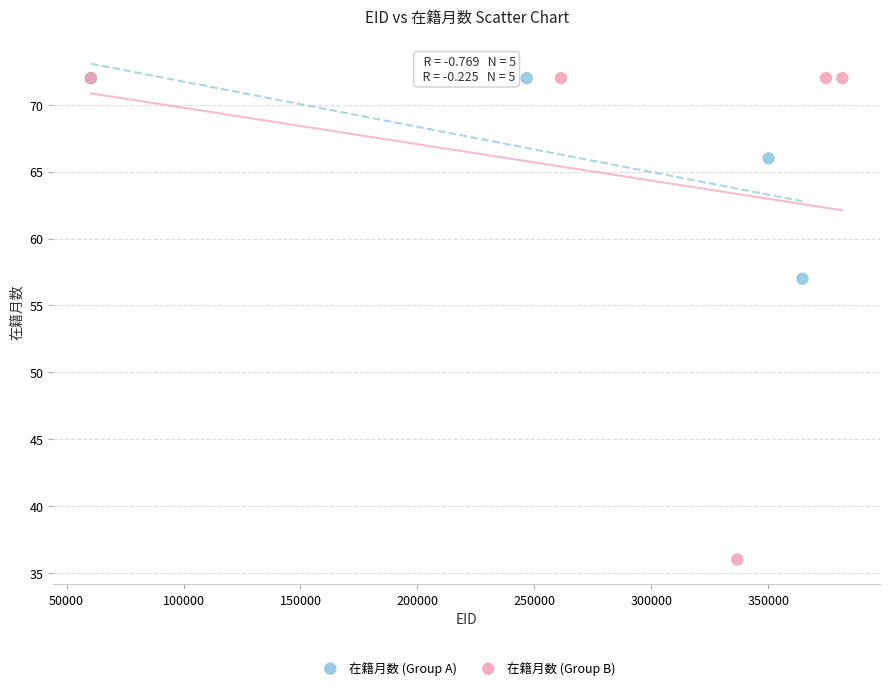

Which series has the widest spread of Y values?

在籍月数 (Group B)